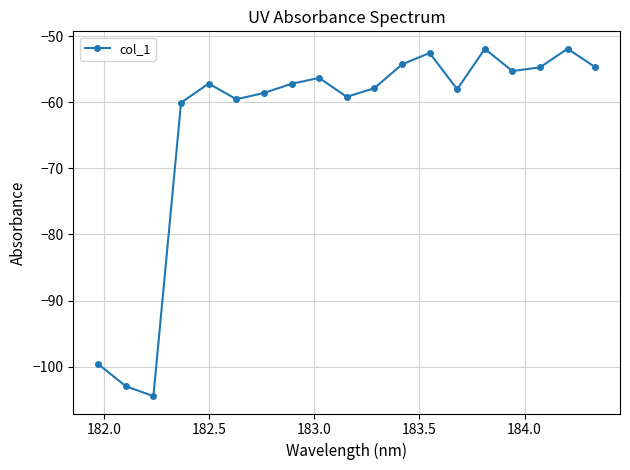

What is the difference between the maximum and minimum values?

52.6